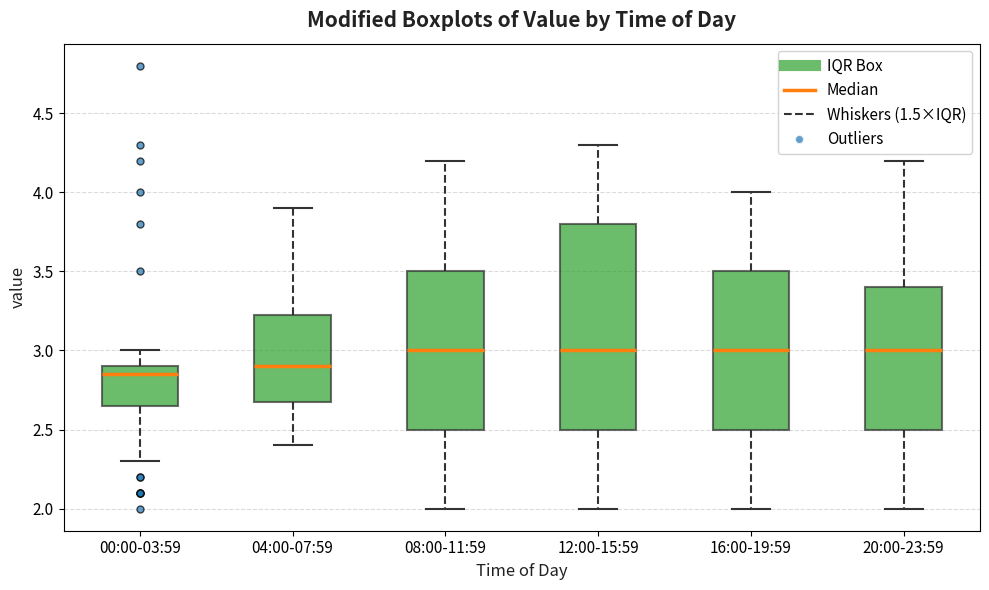

Where does the median line of the box for 04:00-07:59 sit on the y-axis? The values are not printed on the chart, so give them approximately, as read against the axis.

2.90